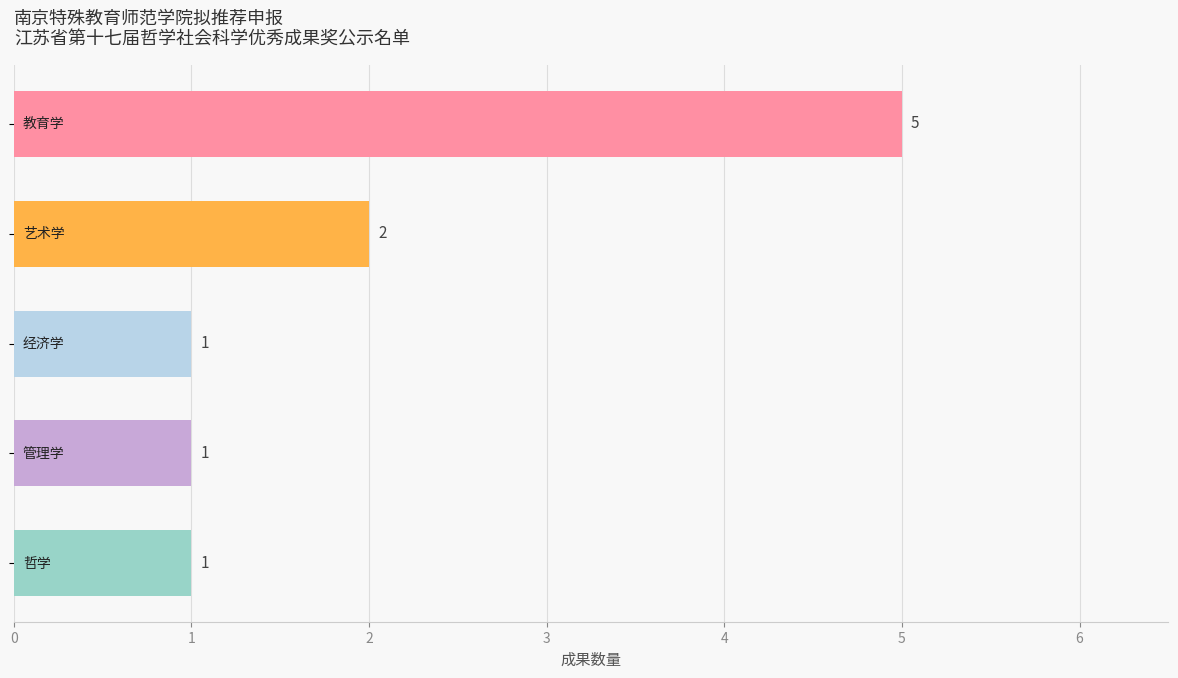

Are the bars horizontal?

Yes